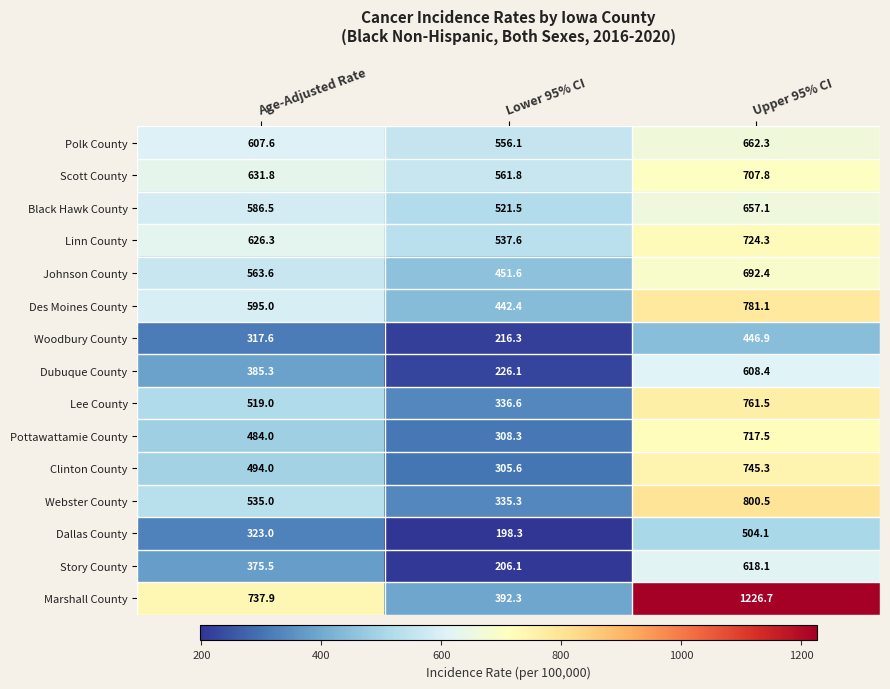

The Linn County series shows 724.3 at Upper 95% CI. True or false?

True